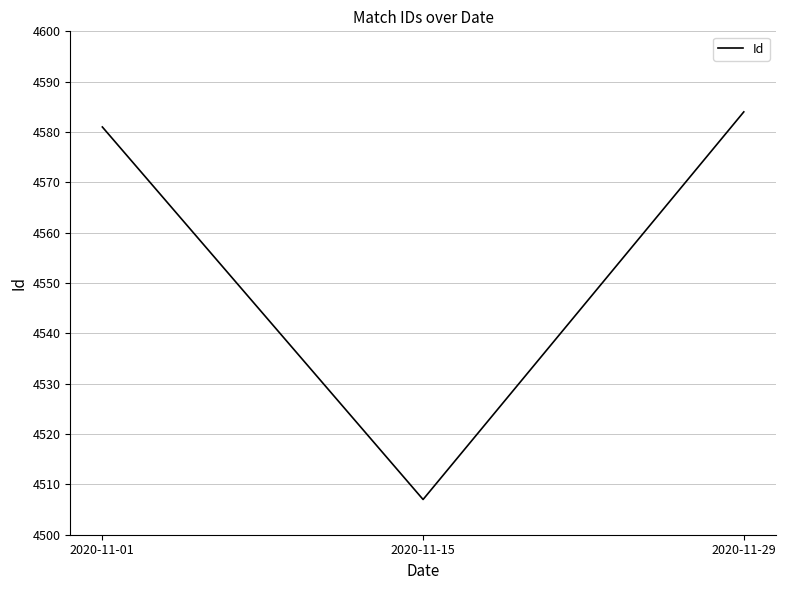

What is the ratio of the value at 2020-11-01 to the value at 2020-11-29?

1.0